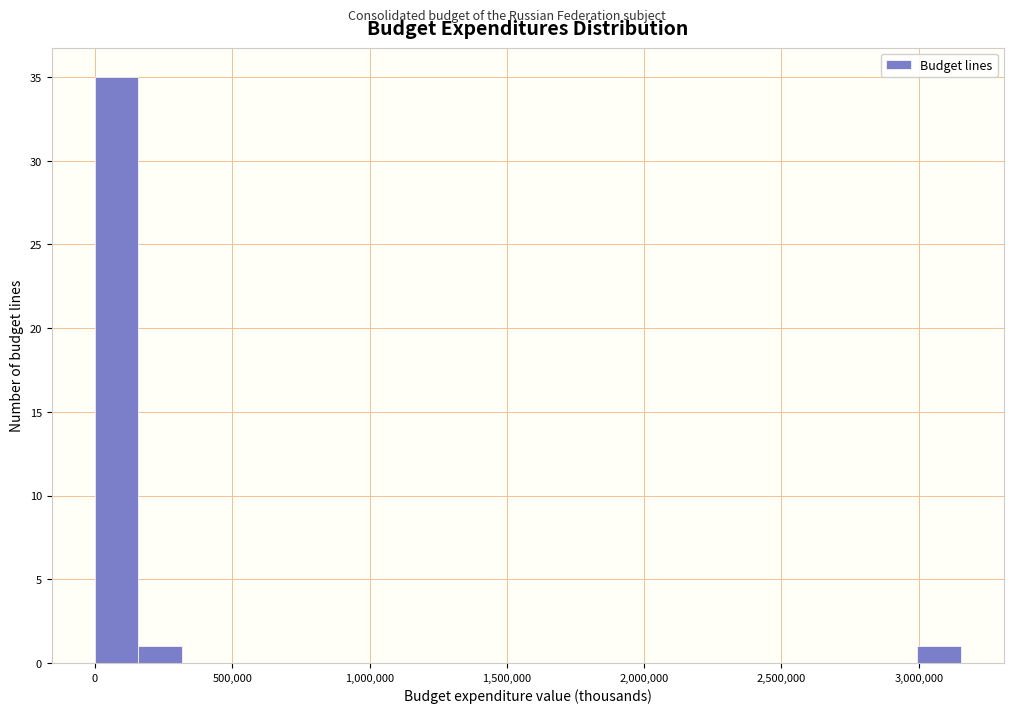

Read against the x-axis, roughly where is the centre of the tallest bar?

100000